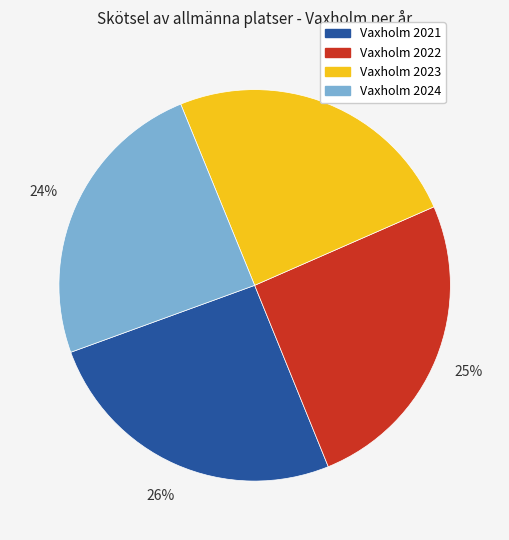

Is Vaxholm 2022 the majority of the pie?

No